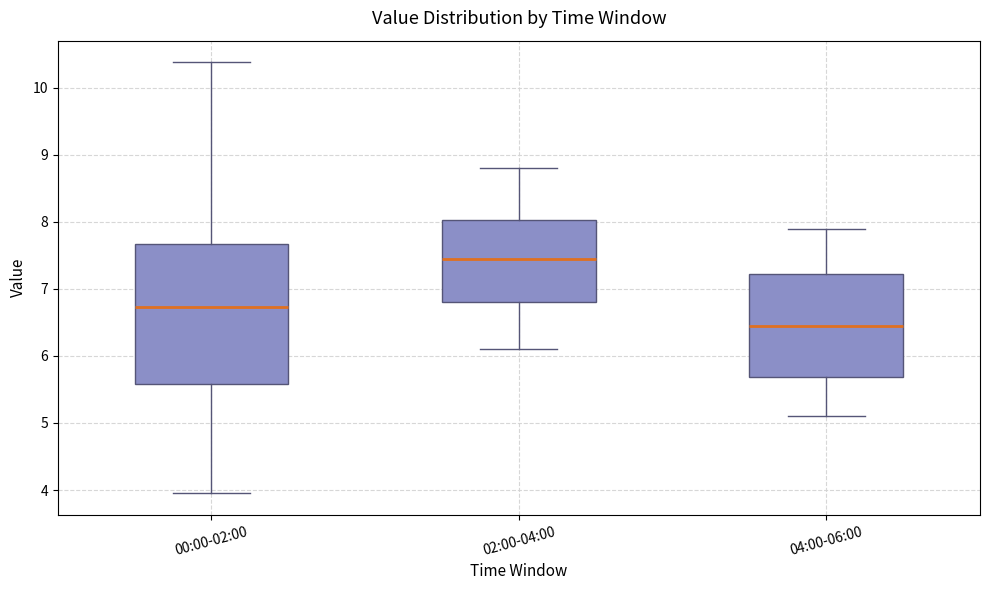

Comparing the boxes themselves (not the whiskers), which one is the tallest?

00:00-02:00